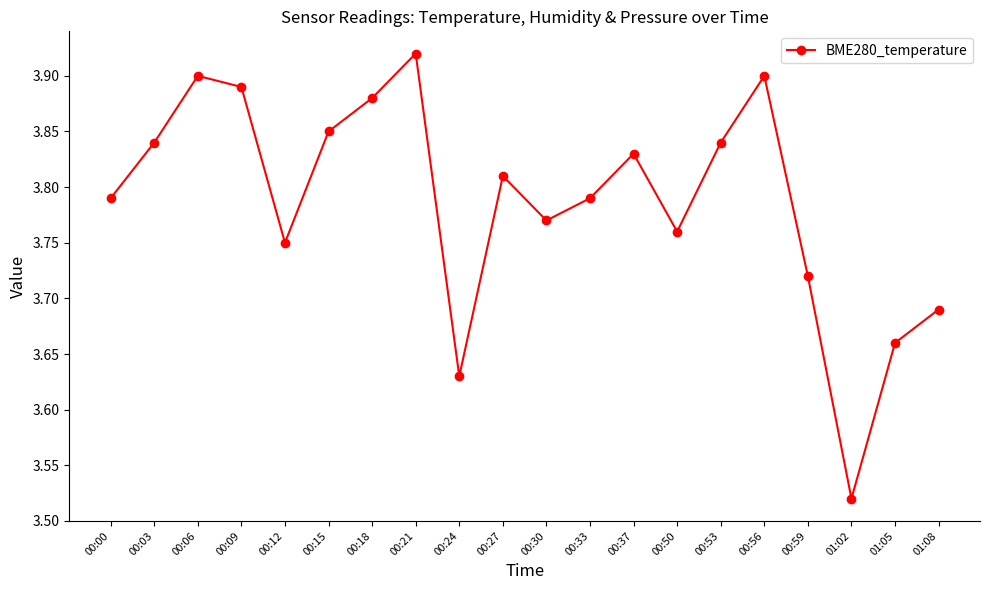

Does the chart display data point markers on the line(s)?

Yes